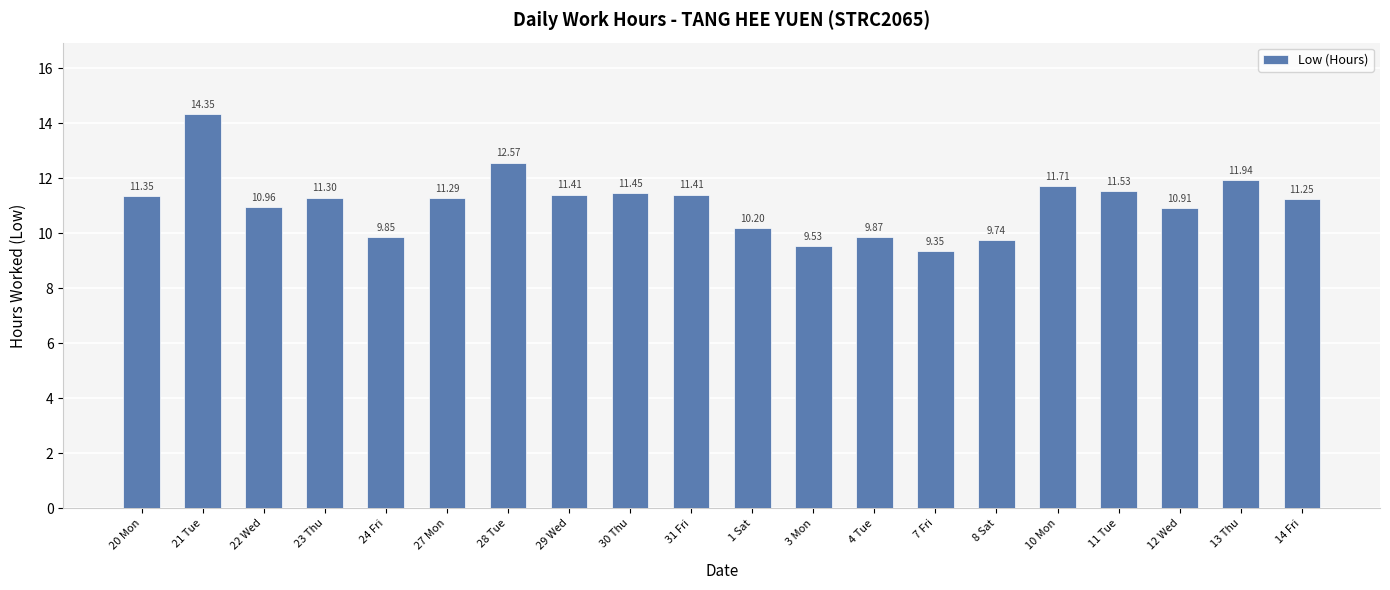

What is the change in value from 21 Tue to 27 Mon?

-3.1